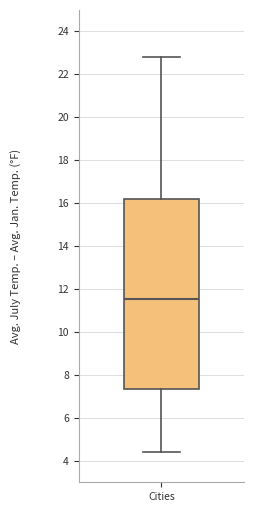

Transcribe this box plot: give where the median line is, the range the box spans, and where the two whiskers end, as read against the y-axis. The values are not printed on the chart, so give them approximately, as read against the axis.

median 11.6, box 7.4 to 16.2, whiskers 4.4 to 22.8